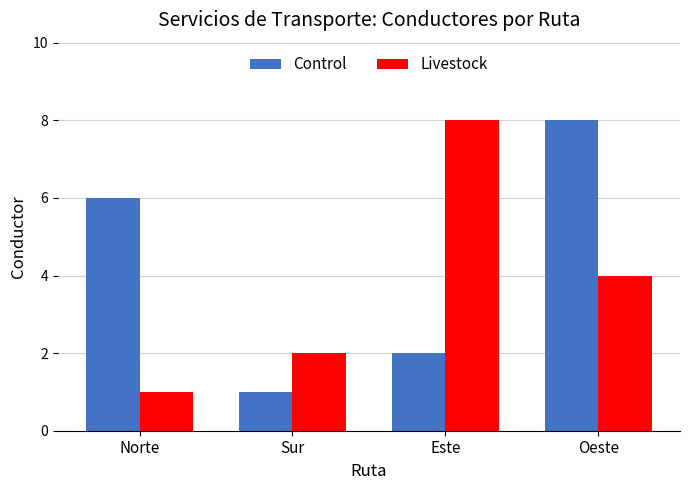

What is the spread (max minus min) of values at Este?

6